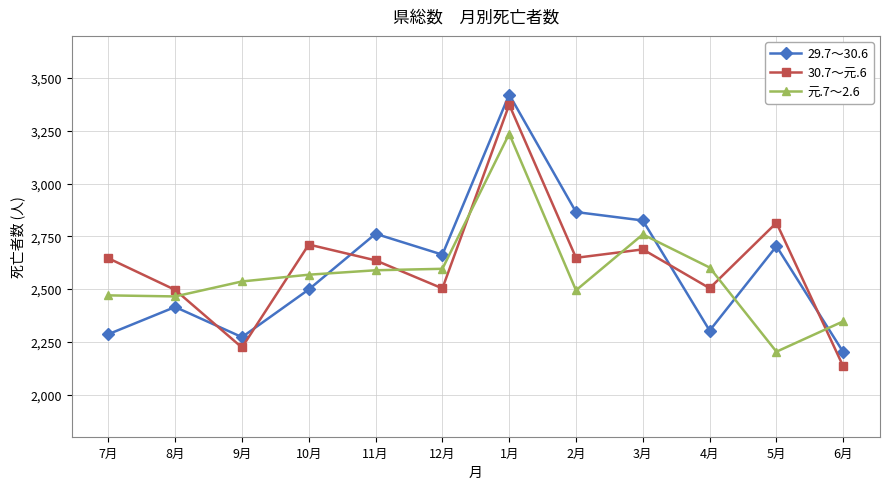

How many intersections are there between 元.7～2.6 and 30.7～元.6?

7